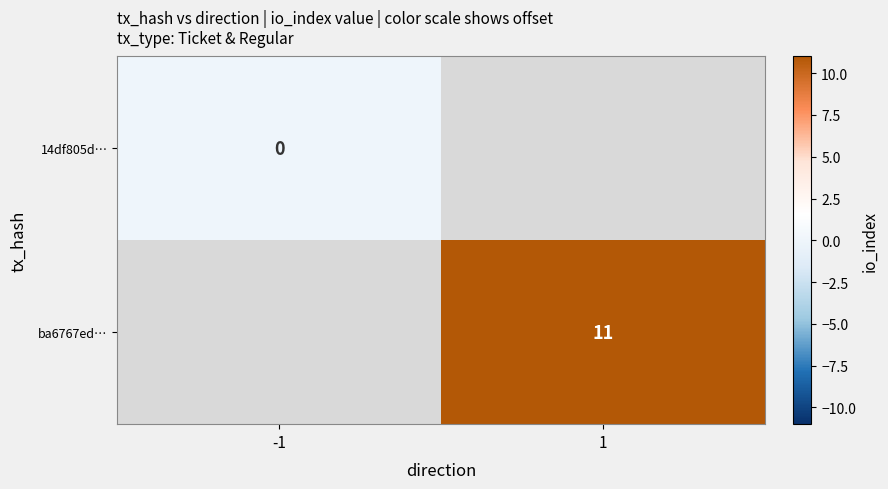

Is the value of 14df805d… at -1 greater than the value of ba6767ed… at 1?

No